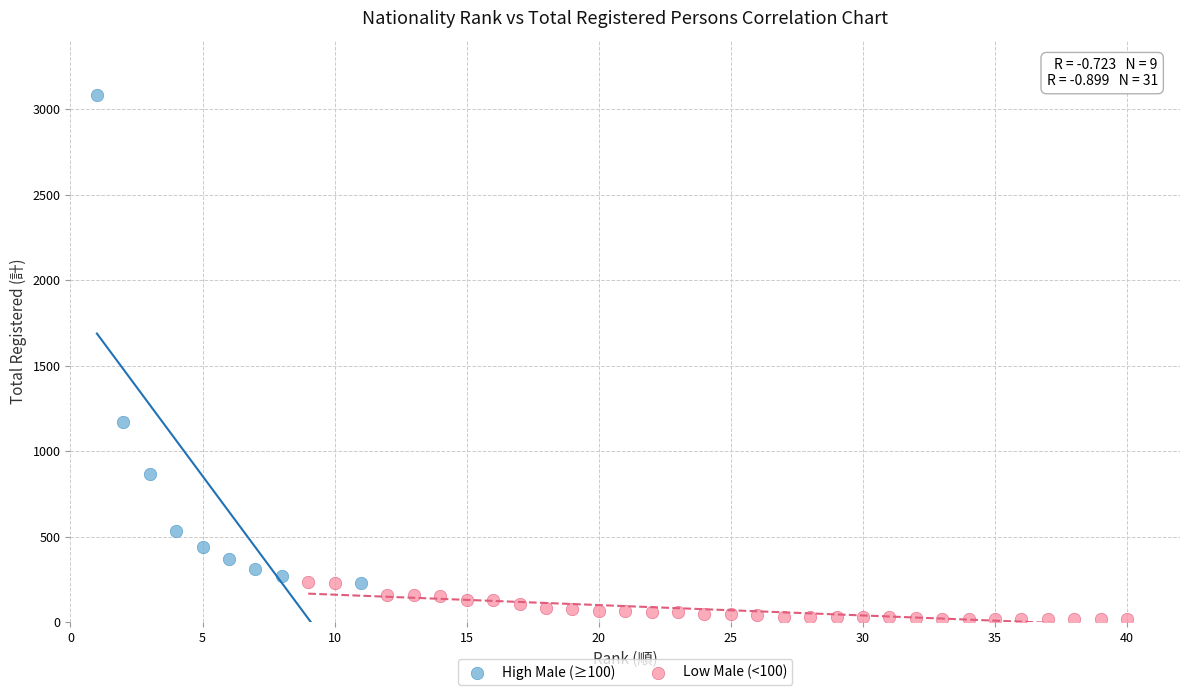

Which series reaches the minimum Y coordinate?

Low Male (<100)